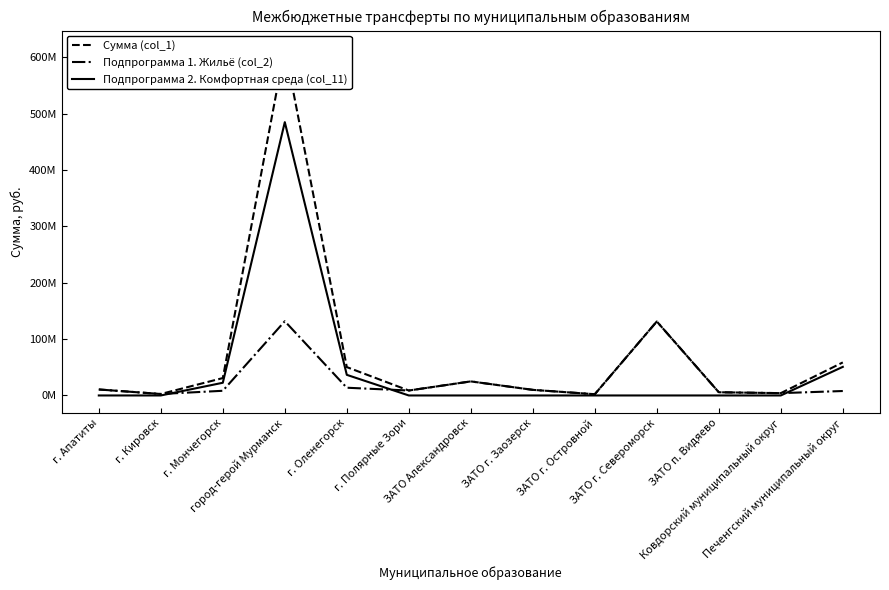

Reading left to right, extract all data points from this chart.

Сумма (col_1): 10619806.3	2610525.3	30845265.3	616662821.0	50310703.6	8763407.3	24954259.9	9940415.3	2214548.0	131297534.3	5680579.3	4116441.3	58632709.7
Подпрограмма 1. Жильё (col_2): 10619806.3	2610525.3	8303570.3	131735494.2	13722488.3	8763407.3	24954259.9	9940415.3	2214548.0	131297534.3	5680579.3	4116441.3	7891026.3
Подпрограмма 2. Комфортная среда (col_11): 0.0	0.0	22541695.0	484927326.8	36588215.3	0.0	0.0	0.0	0.0	0.0	0.0	0.0	50741683.4